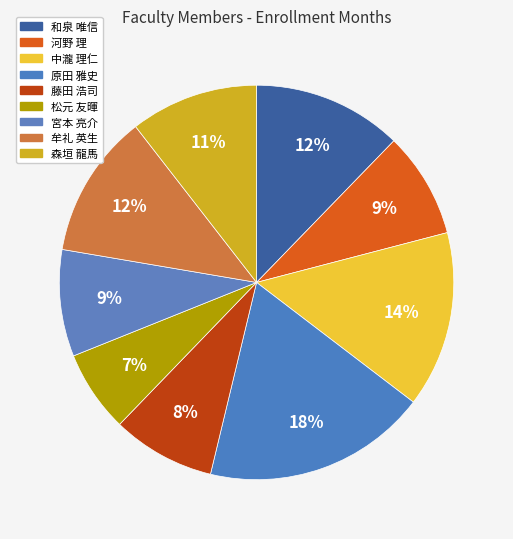

What is the smallest slice in the pie chart?

松元 友暉